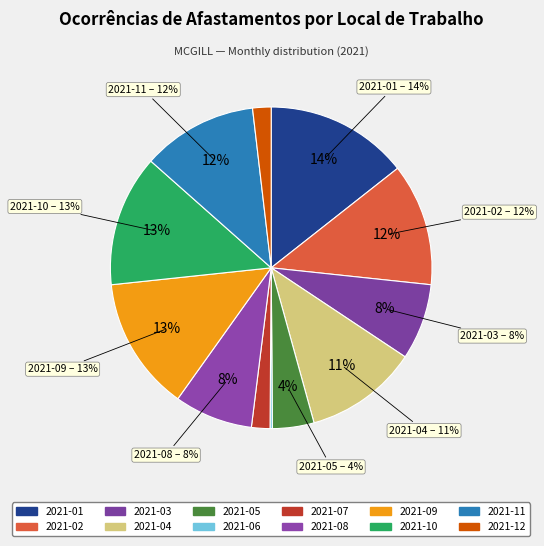

To the nearest percent, what is the difference between the 2021-10 and 2021-05 slice percentages?

9%